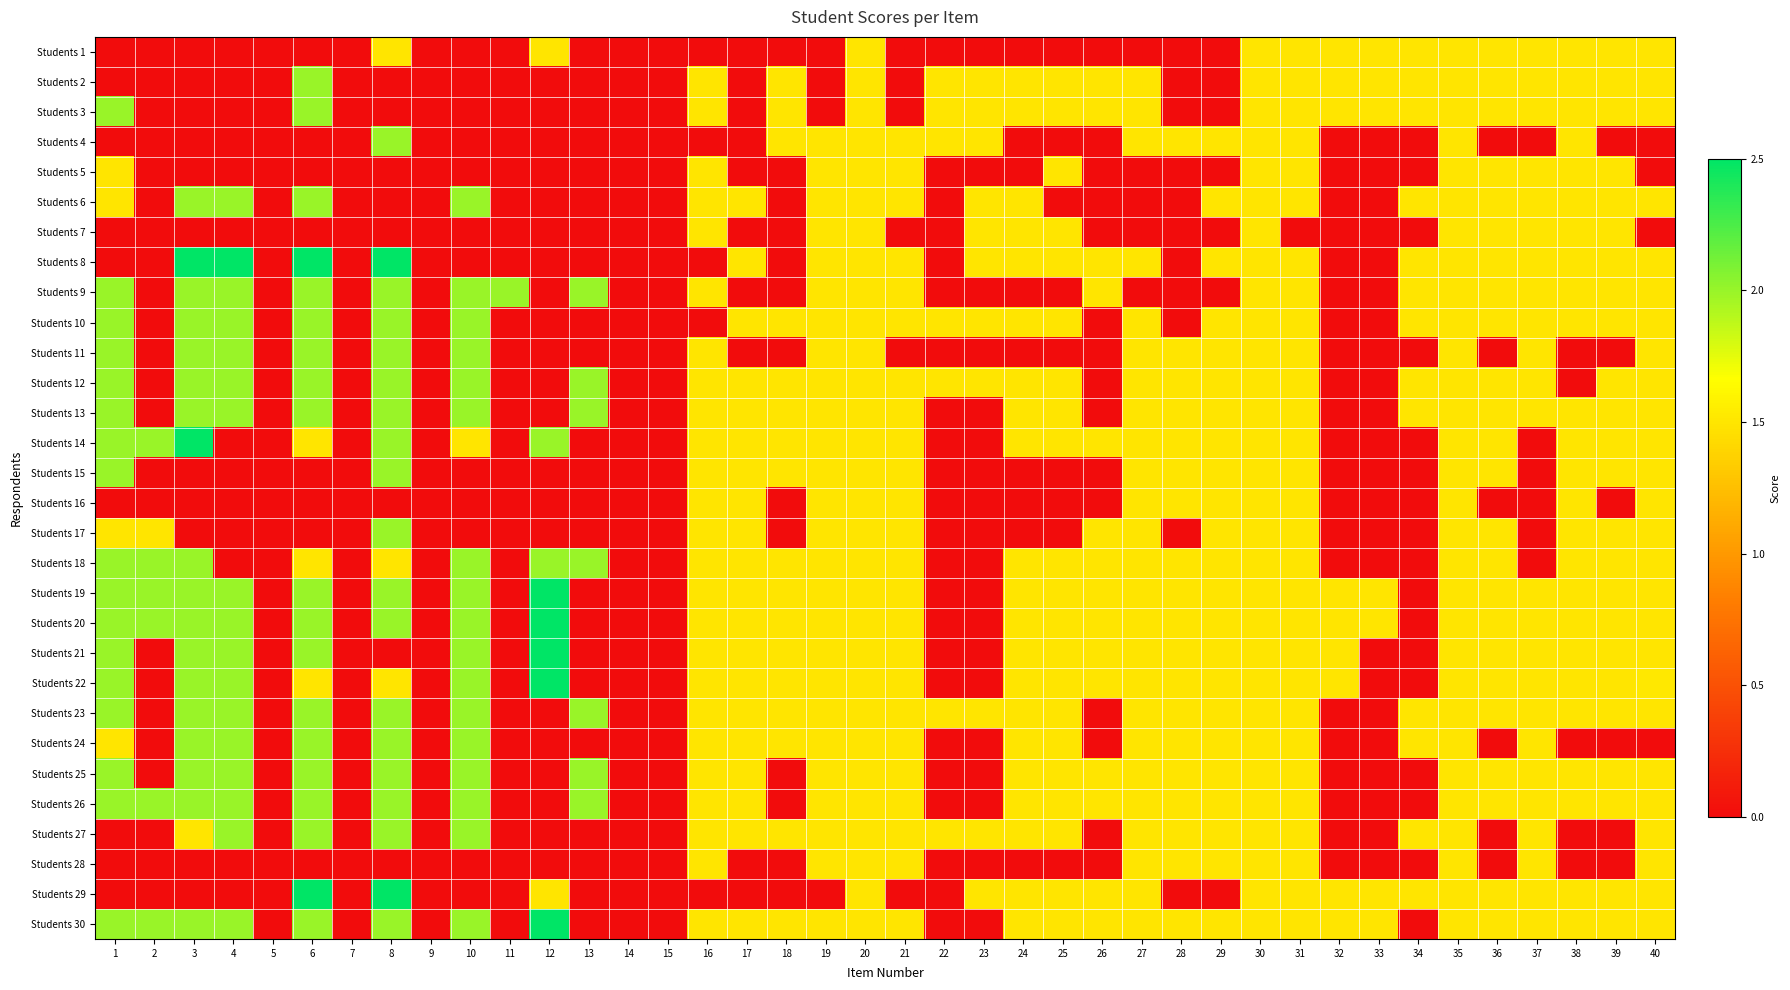

Reading left to right, transcribe all the data shown in this chart.

Students 1: 1=0.0	2=0.0	3=0.0	4=0.0	5=0.0	6=0.0	7=0.0	8=1.5	9=0.0	10=0.0	11=0.0	12=1.5	13=0.0	14=0.0	15=0.0	16=0.0	17=0.0	18=0.0	19=0.0	20=1.5	21=0.0	22=0.0	23=0.0	24=0.0	25=0.0	26=0.0	27=0.0	28=0.0	29=0.0	30=1.5	31=1.5	32=1.5	33=1.5	34=1.5	35=1.5	36=1.5	37=1.5	38=1.5	39=1.5	40=1.5
Students 2: 1=0.0	2=0.0	3=0.0	4=0.0	5=0.0	6=2.0	7=0.0	8=0.0	9=0.0	10=0.0	11=0.0	12=0.0	13=0.0	14=0.0	15=0.0	16=1.5	17=0.0	18=1.5	19=0.0	20=1.5	21=0.0	22=1.5	23=1.5	24=1.5	25=1.5	26=1.5	27=1.5	28=0.0	29=0.0	30=1.5	31=1.5	32=1.5	33=1.5	34=1.5	35=1.5	36=1.5	37=1.5	38=1.5	39=1.5	40=1.5
Students 3: 1=2.0	2=0.0	3=0.0	4=0.0	5=0.0	6=2.0	7=0.0	8=0.0	9=0.0	10=0.0	11=0.0	12=0.0	13=0.0	14=0.0	15=0.0	16=1.5	17=0.0	18=1.5	19=0.0	20=1.5	21=0.0	22=1.5	23=1.5	24=1.5	25=1.5	26=1.5	27=1.5	28=0.0	29=0.0	30=1.5	31=1.5	32=1.5	33=1.5	34=1.5	35=1.5	36=1.5	37=1.5	38=1.5	39=1.5	40=1.5
Students 4: 1=0.0	2=0.0	3=0.0	4=0.0	5=0.0	6=0.0	7=0.0	8=2.0	9=0.0	10=0.0	11=0.0	12=0.0	13=0.0	14=0.0	15=0.0	16=0.0	17=0.0	18=1.5	19=1.5	20=1.5	21=1.5	22=1.5	23=1.5	24=0.0	25=0.0	26=0.0	27=1.5	28=1.5	29=1.5	30=1.5	31=1.5	32=0.0	33=0.0	34=0.0	35=1.5	36=0.0	37=0.0	38=1.5	39=0.0	40=0.0
Students 5: 1=1.5	2=0.0	3=0.0	4=0.0	5=0.0	6=0.0	7=0.0	8=0.0	9=0.0	10=0.0	11=0.0	12=0.0	13=0.0	14=0.0	15=0.0	16=1.5	17=0.0	18=0.0	19=1.5	20=1.5	21=1.5	22=0.0	23=0.0	24=0.0	25=1.5	26=0.0	27=0.0	28=0.0	29=0.0	30=1.5	31=1.5	32=0.0	33=0.0	34=0.0	35=1.5	36=1.5	37=1.5	38=1.5	39=1.5	40=0.0
Students 6: 1=1.5	2=0.0	3=2.0	4=2.0	5=0.0	6=2.0	7=0.0	8=0.0	9=0.0	10=2.0	11=0.0	12=0.0	13=0.0	14=0.0	15=0.0	16=1.5	17=1.5	18=0.0	19=1.5	20=1.5	21=1.5	22=0.0	23=1.5	24=1.5	25=0.0	26=0.0	27=0.0	28=0.0	29=1.5	30=1.5	31=1.5	32=0.0	33=0.0	34=1.5	35=1.5	36=1.5	37=1.5	38=1.5	39=1.5	40=1.5
Students 7: 1=0.0	2=0.0	3=0.0	4=0.0	5=0.0	6=0.0	7=0.0	8=0.0	9=0.0	10=0.0	11=0.0	12=0.0	13=0.0	14=0.0	15=0.0	16=1.5	17=0.0	18=0.0	19=1.5	20=1.5	21=0.0	22=0.0	23=1.5	24=1.5	25=1.5	26=0.0	27=0.0	28=0.0	29=0.0	30=1.5	31=0.0	32=0.0	33=0.0	34=0.0	35=1.5	36=1.5	37=1.5	38=1.5	39=1.5	40=0.0
Students 8: 1=0.0	2=0.0	3=2.5	4=2.5	5=0.0	6=2.5	7=0.0	8=2.5	9=0.0	10=0.0	11=0.0	12=0.0	13=0.0	14=0.0	15=0.0	16=0.0	17=1.5	18=0.0	19=1.5	20=1.5	21=1.5	22=0.0	23=1.5	24=1.5	25=1.5	26=1.5	27=1.5	28=0.0	29=1.5	30=1.5	31=1.5	32=0.0	33=0.0	34=1.5	35=1.5	36=1.5	37=1.5	38=1.5	39=1.5	40=1.5
Students 9: 1=2.0	2=0.0	3=2.0	4=2.0	5=0.0	6=2.0	7=0.0	8=2.0	9=0.0	10=2.0	11=2.0	12=0.0	13=2.0	14=0.0	15=0.0	16=1.5	17=0.0	18=0.0	19=1.5	20=1.5	21=1.5	22=0.0	23=0.0	24=0.0	25=0.0	26=1.5	27=0.0	28=0.0	29=0.0	30=1.5	31=1.5	32=0.0	33=0.0	34=1.5	35=1.5	36=1.5	37=1.5	38=1.5	39=1.5	40=1.5
Students 10: 1=2.0	2=0.0	3=2.0	4=2.0	5=0.0	6=2.0	7=0.0	8=2.0	9=0.0	10=2.0	11=0.0	12=0.0	13=0.0	14=0.0	15=0.0	16=0.0	17=1.5	18=1.5	19=1.5	20=1.5	21=1.5	22=1.5	23=1.5	24=1.5	25=1.5	26=0.0	27=1.5	28=0.0	29=1.5	30=1.5	31=1.5	32=0.0	33=0.0	34=1.5	35=1.5	36=1.5	37=1.5	38=1.5	39=1.5	40=1.5
Students 11: 1=2.0	2=0.0	3=2.0	4=2.0	5=0.0	6=2.0	7=0.0	8=2.0	9=0.0	10=2.0	11=0.0	12=0.0	13=0.0	14=0.0	15=0.0	16=1.5	17=0.0	18=0.0	19=1.5	20=1.5	21=0.0	22=0.0	23=0.0	24=0.0	25=0.0	26=0.0	27=1.5	28=1.5	29=1.5	30=1.5	31=1.5	32=0.0	33=0.0	34=0.0	35=1.5	36=0.0	37=1.5	38=0.0	39=0.0	40=1.5
Students 12: 1=2.0	2=0.0	3=2.0	4=2.0	5=0.0	6=2.0	7=0.0	8=2.0	9=0.0	10=2.0	11=0.0	12=0.0	13=2.0	14=0.0	15=0.0	16=1.5	17=1.5	18=1.5	19=1.5	20=1.5	21=1.5	22=1.5	23=1.5	24=1.5	25=1.5	26=0.0	27=1.5	28=1.5	29=1.5	30=1.5	31=1.5	32=0.0	33=0.0	34=1.5	35=1.5	36=1.5	37=1.5	38=0.0	39=1.5	40=1.5
Students 13: 1=2.0	2=0.0	3=2.0	4=2.0	5=0.0	6=2.0	7=0.0	8=2.0	9=0.0	10=2.0	11=0.0	12=0.0	13=2.0	14=0.0	15=0.0	16=1.5	17=1.5	18=1.5	19=1.5	20=1.5	21=1.5	22=0.0	23=0.0	24=1.5	25=1.5	26=0.0	27=1.5	28=1.5	29=1.5	30=1.5	31=1.5	32=0.0	33=0.0	34=1.5	35=1.5	36=1.5	37=1.5	38=1.5	39=1.5	40=1.5
Students 14: 1=2.0	2=2.0	3=2.5	4=0.0	5=0.0	6=1.5	7=0.0	8=2.0	9=0.0	10=1.5	11=0.0	12=2.0	13=0.0	14=0.0	15=0.0	16=1.5	17=1.5	18=1.5	19=1.5	20=1.5	21=1.5	22=0.0	23=0.0	24=1.5	25=1.5	26=1.5	27=1.5	28=1.5	29=1.5	30=1.5	31=1.5	32=0.0	33=0.0	34=0.0	35=1.5	36=1.5	37=0.0	38=1.5	39=1.5	40=1.5
Students 15: 1=2.0	2=0.0	3=0.0	4=0.0	5=0.0	6=0.0	7=0.0	8=2.0	9=0.0	10=0.0	11=0.0	12=0.0	13=0.0	14=0.0	15=0.0	16=1.5	17=1.5	18=1.5	19=1.5	20=1.5	21=1.5	22=0.0	23=0.0	24=0.0	25=0.0	26=0.0	27=1.5	28=1.5	29=1.5	30=1.5	31=1.5	32=0.0	33=0.0	34=0.0	35=1.5	36=1.5	37=0.0	38=1.5	39=1.5	40=1.5
Students 16: 1=0.0	2=0.0	3=0.0	4=0.0	5=0.0	6=0.0	7=0.0	8=0.0	9=0.0	10=0.0	11=0.0	12=0.0	13=0.0	14=0.0	15=0.0	16=1.5	17=1.5	18=0.0	19=1.5	20=1.5	21=1.5	22=0.0	23=0.0	24=0.0	25=0.0	26=0.0	27=1.5	28=1.5	29=1.5	30=1.5	31=1.5	32=0.0	33=0.0	34=0.0	35=1.5	36=0.0	37=0.0	38=1.5	39=0.0	40=1.5
Students 17: 1=1.5	2=1.5	3=0.0	4=0.0	5=0.0	6=0.0	7=0.0	8=2.0	9=0.0	10=0.0	11=0.0	12=0.0	13=0.0	14=0.0	15=0.0	16=1.5	17=1.5	18=0.0	19=1.5	20=1.5	21=1.5	22=0.0	23=0.0	24=0.0	25=0.0	26=1.5	27=1.5	28=0.0	29=1.5	30=1.5	31=1.5	32=0.0	33=0.0	34=0.0	35=1.5	36=1.5	37=0.0	38=1.5	39=1.5	40=1.5
Students 18: 1=2.0	2=2.0	3=2.0	4=0.0	5=0.0	6=1.5	7=0.0	8=1.5	9=0.0	10=2.0	11=0.0	12=2.0	13=2.0	14=0.0	15=0.0	16=1.5	17=1.5	18=1.5	19=1.5	20=1.5	21=1.5	22=0.0	23=0.0	24=1.5	25=1.5	26=1.5	27=1.5	28=1.5	29=1.5	30=1.5	31=1.5	32=0.0	33=0.0	34=0.0	35=1.5	36=1.5	37=0.0	38=1.5	39=1.5	40=1.5
Students 19: 1=2.0	2=2.0	3=2.0	4=2.0	5=0.0	6=2.0	7=0.0	8=2.0	9=0.0	10=2.0	11=0.0	12=2.5	13=0.0	14=0.0	15=0.0	16=1.5	17=1.5	18=1.5	19=1.5	20=1.5	21=1.5	22=0.0	23=0.0	24=1.5	25=1.5	26=1.5	27=1.5	28=1.5	29=1.5	30=1.5	31=1.5	32=1.5	33=1.5	34=0.0	35=1.5	36=1.5	37=1.5	38=1.5	39=1.5	40=1.5
Students 20: 1=2.0	2=2.0	3=2.0	4=2.0	5=0.0	6=2.0	7=0.0	8=2.0	9=0.0	10=2.0	11=0.0	12=2.5	13=0.0	14=0.0	15=0.0	16=1.5	17=1.5	18=1.5	19=1.5	20=1.5	21=1.5	22=0.0	23=0.0	24=1.5	25=1.5	26=1.5	27=1.5	28=1.5	29=1.5	30=1.5	31=1.5	32=1.5	33=1.5	34=0.0	35=1.5	36=1.5	37=1.5	38=1.5	39=1.5	40=1.5
Students 21: 1=2.0	2=0.0	3=2.0	4=2.0	5=0.0	6=2.0	7=0.0	8=0.0	9=0.0	10=2.0	11=0.0	12=2.5	13=0.0	14=0.0	15=0.0	16=1.5	17=1.5	18=1.5	19=1.5	20=1.5	21=1.5	22=0.0	23=0.0	24=1.5	25=1.5	26=1.5	27=1.5	28=1.5	29=1.5	30=1.5	31=1.5	32=1.5	33=0.0	34=0.0	35=1.5	36=1.5	37=1.5	38=1.5	39=1.5	40=1.5
Students 22: 1=2.0	2=0.0	3=2.0	4=2.0	5=0.0	6=1.5	7=0.0	8=1.5	9=0.0	10=2.0	11=0.0	12=2.5	13=0.0	14=0.0	15=0.0	16=1.5	17=1.5	18=1.5	19=1.5	20=1.5	21=1.5	22=0.0	23=0.0	24=1.5	25=1.5	26=1.5	27=1.5	28=1.5	29=1.5	30=1.5	31=1.5	32=1.5	33=0.0	34=0.0	35=1.5	36=1.5	37=1.5	38=1.5	39=1.5	40=1.5
Students 23: 1=2.0	2=0.0	3=2.0	4=2.0	5=0.0	6=2.0	7=0.0	8=2.0	9=0.0	10=2.0	11=0.0	12=0.0	13=2.0	14=0.0	15=0.0	16=1.5	17=1.5	18=1.5	19=1.5	20=1.5	21=1.5	22=1.5	23=1.5	24=1.5	25=1.5	26=0.0	27=1.5	28=1.5	29=1.5	30=1.5	31=1.5	32=0.0	33=0.0	34=1.5	35=1.5	36=1.5	37=1.5	38=1.5	39=1.5	40=1.5
Students 24: 1=1.5	2=0.0	3=2.0	4=2.0	5=0.0	6=2.0	7=0.0	8=2.0	9=0.0	10=2.0	11=0.0	12=0.0	13=0.0	14=0.0	15=0.0	16=1.5	17=1.5	18=1.5	19=1.5	20=1.5	21=1.5	22=0.0	23=0.0	24=1.5	25=1.5	26=0.0	27=1.5	28=1.5	29=1.5	30=1.5	31=1.5	32=0.0	33=0.0	34=1.5	35=1.5	36=0.0	37=1.5	38=0.0	39=0.0	40=0.0
Students 25: 1=2.0	2=0.0	3=2.0	4=2.0	5=0.0	6=2.0	7=0.0	8=2.0	9=0.0	10=2.0	11=0.0	12=0.0	13=2.0	14=0.0	15=0.0	16=1.5	17=1.5	18=0.0	19=1.5	20=1.5	21=1.5	22=0.0	23=0.0	24=1.5	25=1.5	26=1.5	27=1.5	28=1.5	29=1.5	30=1.5	31=1.5	32=0.0	33=0.0	34=0.0	35=1.5	36=1.5	37=1.5	38=1.5	39=1.5	40=1.5
Students 26: 1=2.0	2=2.0	3=2.0	4=2.0	5=0.0	6=2.0	7=0.0	8=2.0	9=0.0	10=2.0	11=0.0	12=0.0	13=2.0	14=0.0	15=0.0	16=1.5	17=1.5	18=0.0	19=1.5	20=1.5	21=1.5	22=0.0	23=0.0	24=1.5	25=1.5	26=1.5	27=1.5	28=1.5	29=1.5	30=1.5	31=1.5	32=0.0	33=0.0	34=0.0	35=1.5	36=1.5	37=1.5	38=1.5	39=1.5	40=1.5
Students 27: 1=0.0	2=0.0	3=1.5	4=2.0	5=0.0	6=2.0	7=0.0	8=2.0	9=0.0	10=2.0	11=0.0	12=0.0	13=0.0	14=0.0	15=0.0	16=1.5	17=1.5	18=1.5	19=1.5	20=1.5	21=1.5	22=1.5	23=1.5	24=1.5	25=1.5	26=0.0	27=1.5	28=1.5	29=1.5	30=1.5	31=1.5	32=0.0	33=0.0	34=1.5	35=1.5	36=0.0	37=1.5	38=0.0	39=0.0	40=1.5
Students 28: 1=0.0	2=0.0	3=0.0	4=0.0	5=0.0	6=0.0	7=0.0	8=0.0	9=0.0	10=0.0	11=0.0	12=0.0	13=0.0	14=0.0	15=0.0	16=1.5	17=0.0	18=0.0	19=1.5	20=1.5	21=1.5	22=0.0	23=0.0	24=0.0	25=0.0	26=0.0	27=1.5	28=1.5	29=1.5	30=1.5	31=1.5	32=0.0	33=0.0	34=0.0	35=1.5	36=0.0	37=1.5	38=0.0	39=0.0	40=1.5
Students 29: 1=0.0	2=0.0	3=0.0	4=0.0	5=0.0	6=2.5	7=0.0	8=2.5	9=0.0	10=0.0	11=0.0	12=1.5	13=0.0	14=0.0	15=0.0	16=0.0	17=0.0	18=0.0	19=0.0	20=1.5	21=0.0	22=0.0	23=1.5	24=1.5	25=1.5	26=1.5	27=1.5	28=0.0	29=0.0	30=1.5	31=1.5	32=1.5	33=1.5	34=1.5	35=1.5	36=1.5	37=1.5	38=1.5	39=1.5	40=1.5
Students 30: 1=2.0	2=2.0	3=2.0	4=2.0	5=0.0	6=2.0	7=0.0	8=2.0	9=0.0	10=2.0	11=0.0	12=2.5	13=0.0	14=0.0	15=0.0	16=1.5	17=1.5	18=1.5	19=1.5	20=1.5	21=1.5	22=0.0	23=0.0	24=1.5	25=1.5	26=1.5	27=1.5	28=1.5	29=1.5	30=1.5	31=1.5	32=1.5	33=1.5	34=0.0	35=1.5	36=1.5	37=1.5	38=1.5	39=1.5	40=1.5